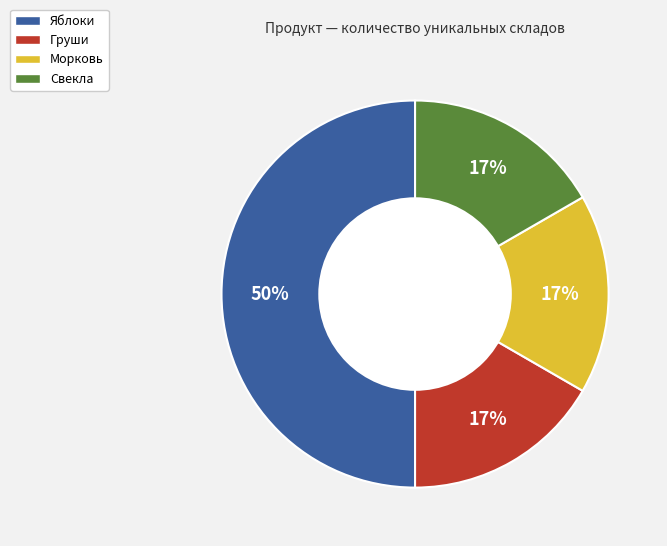

Which slice is the largest?

Яблоки